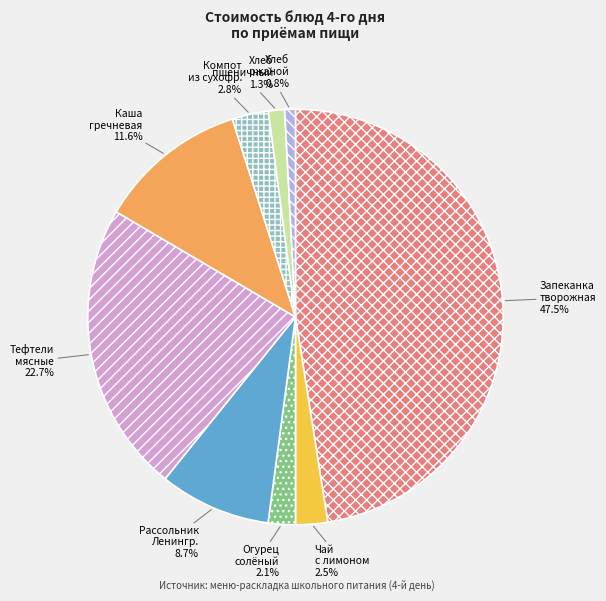

Is there a majority slice in this chart?

No